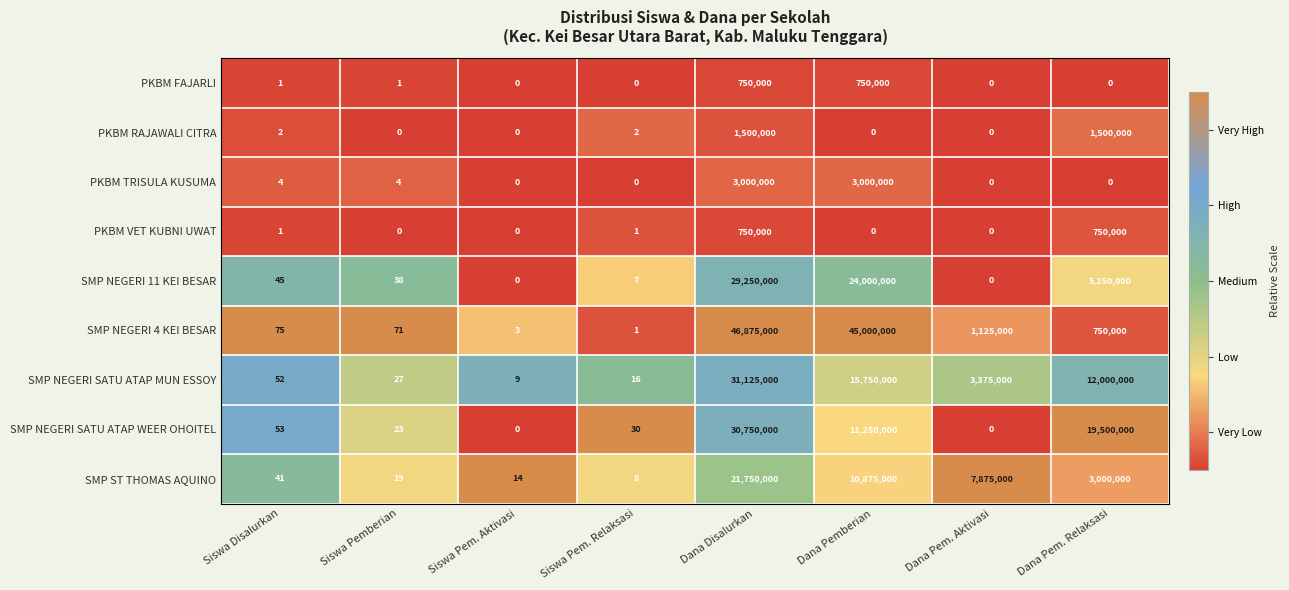

What is the difference between the second highest and minimum values in the PKBM FAJARLI series?

750000